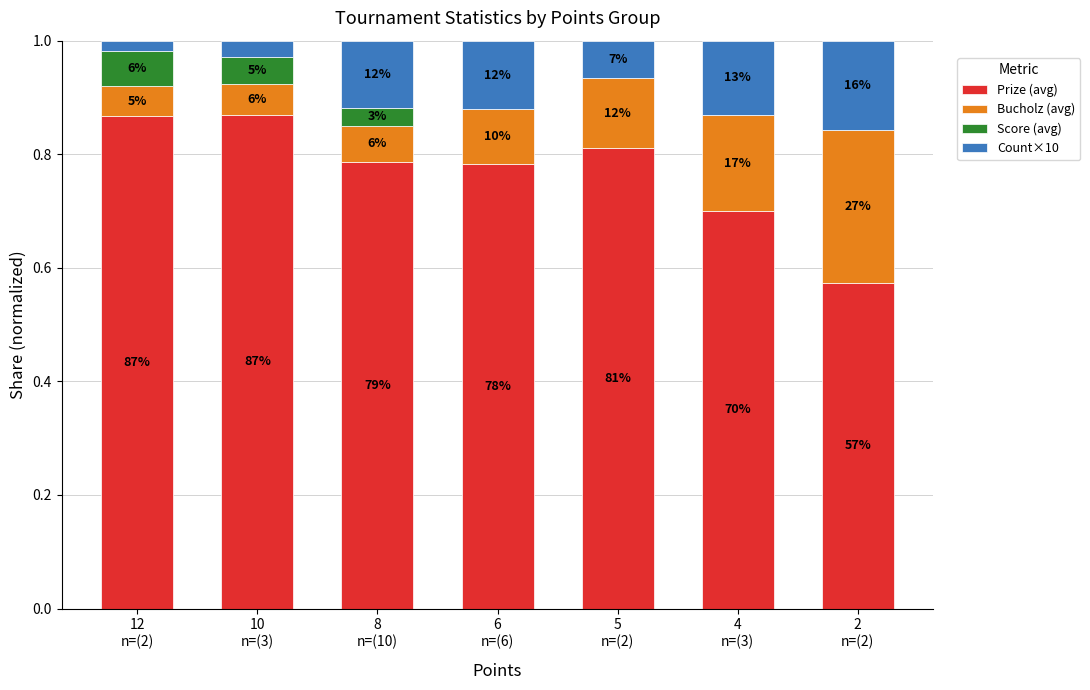

What are all the series names shown in the legend?

Prize (avg), Bucholz (avg), Score (avg), Count×10